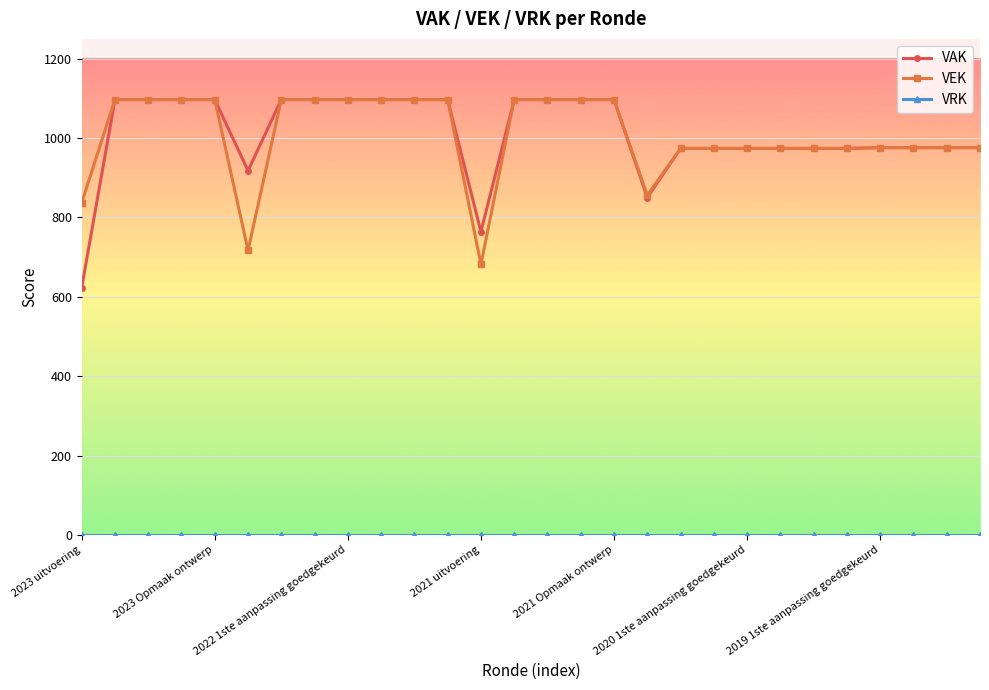

What is the greatest value displayed?

1097